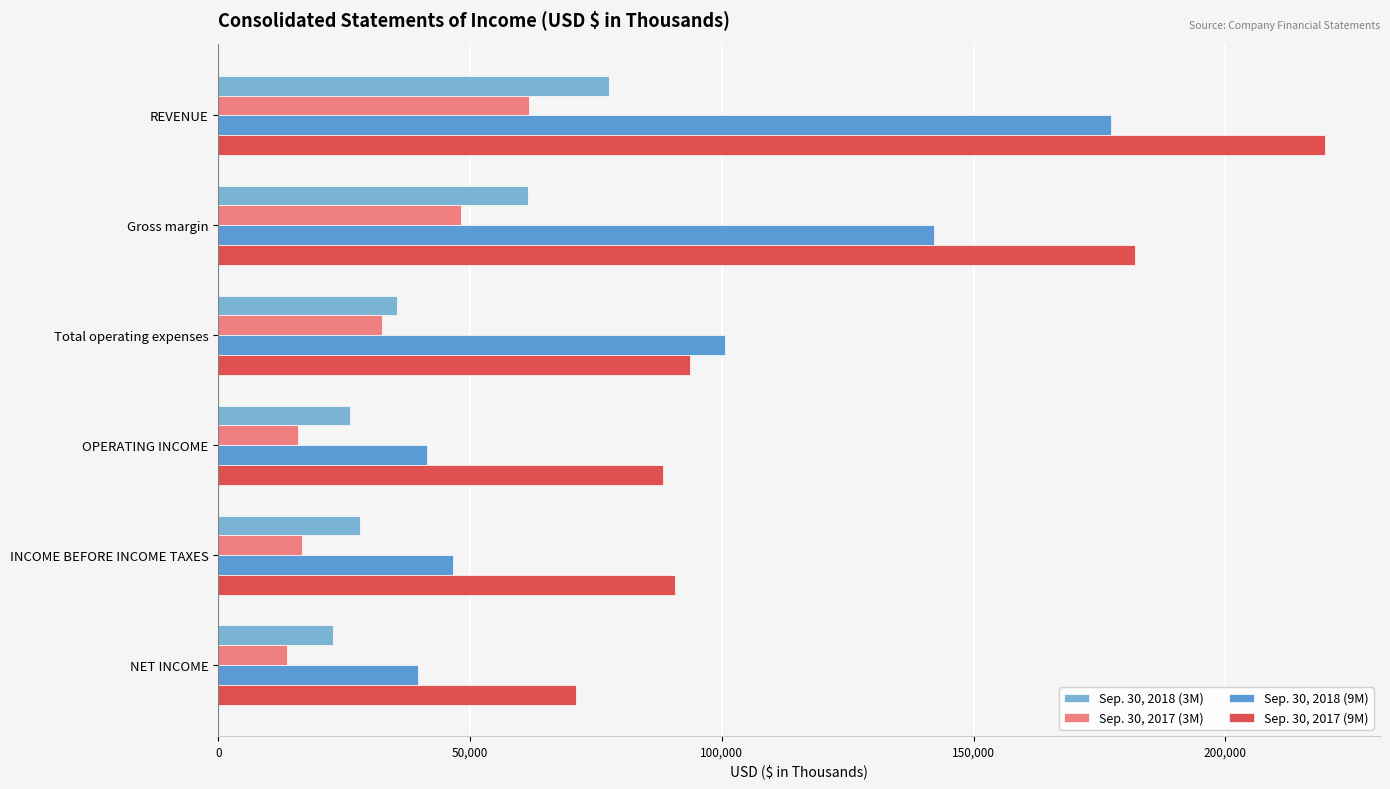

What is the sum of all Sep. 30, 2017 (9M) values?

745522